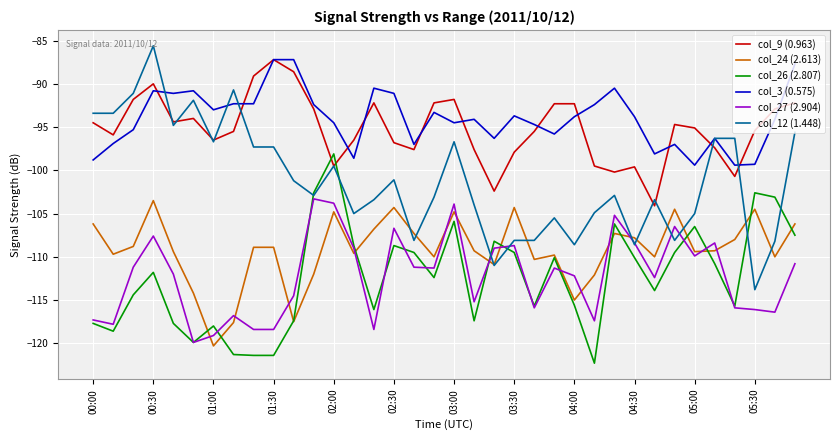

True or false: col_26 (2.807) and col_3 (0.575) intersect in this chart.

False